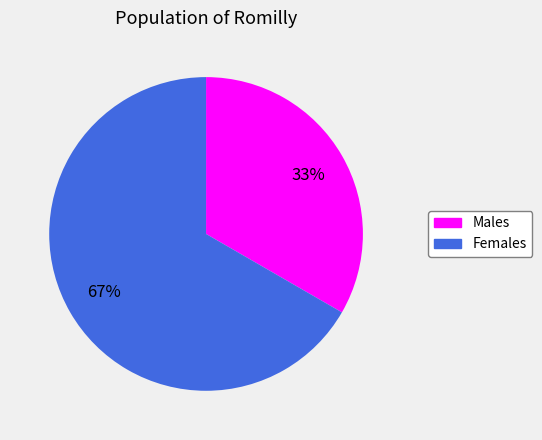

Is there any slice that represents more than half of the pie?

Yes